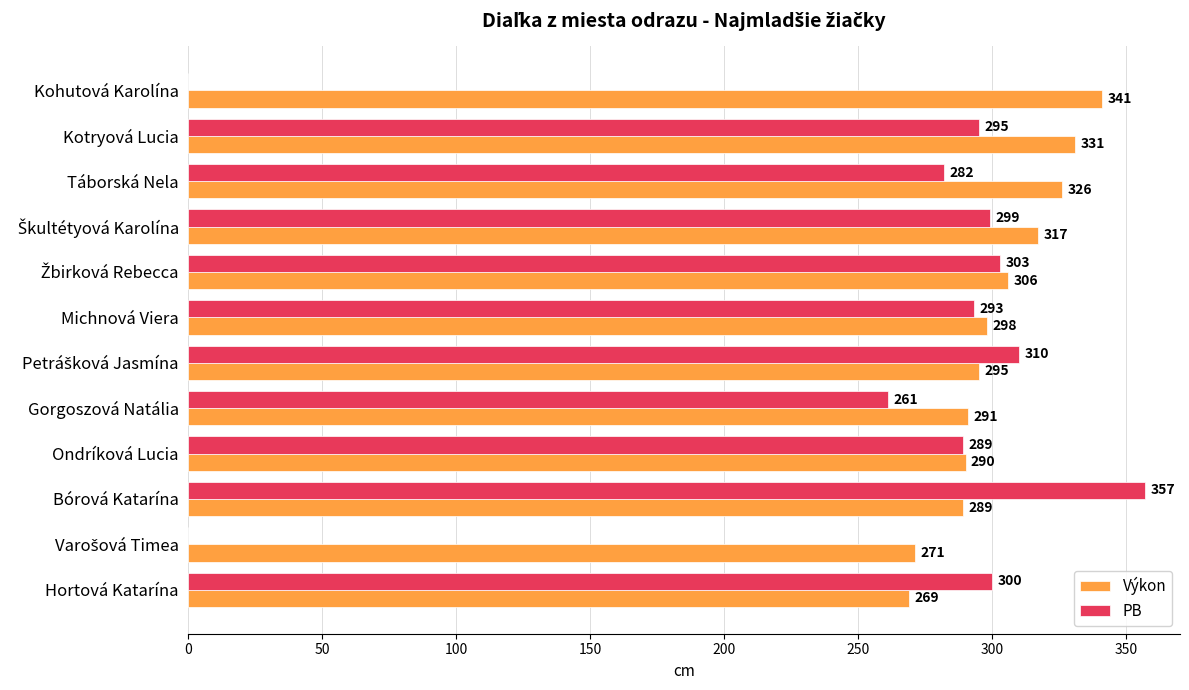

Which series changed the most between Kotryová Lucia and Hortová Katarína?

Výkon